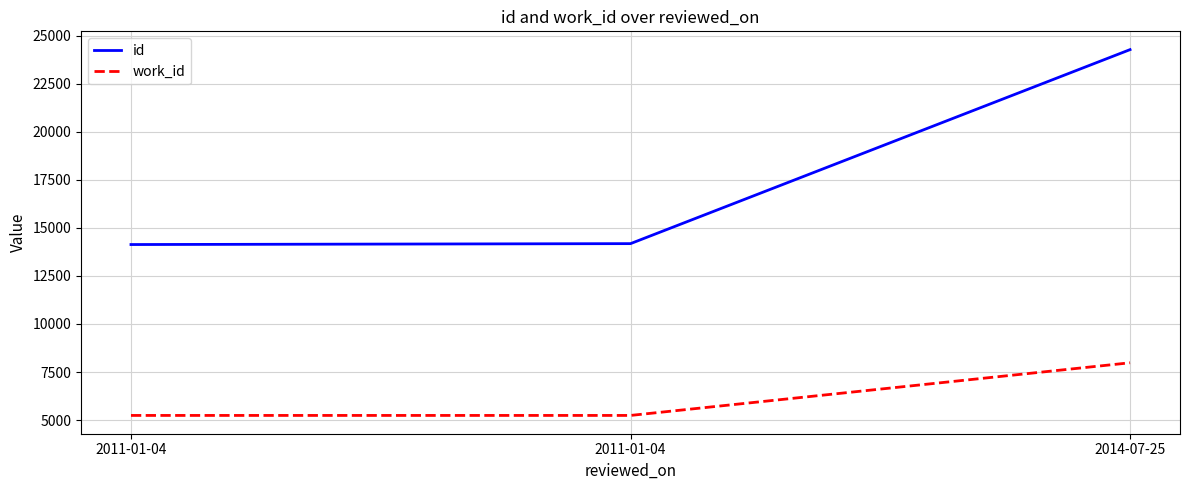

Reading left to right, transcribe all the data shown in this chart.

id: 14131	14178	24267
work_id: 5244	5244	7982